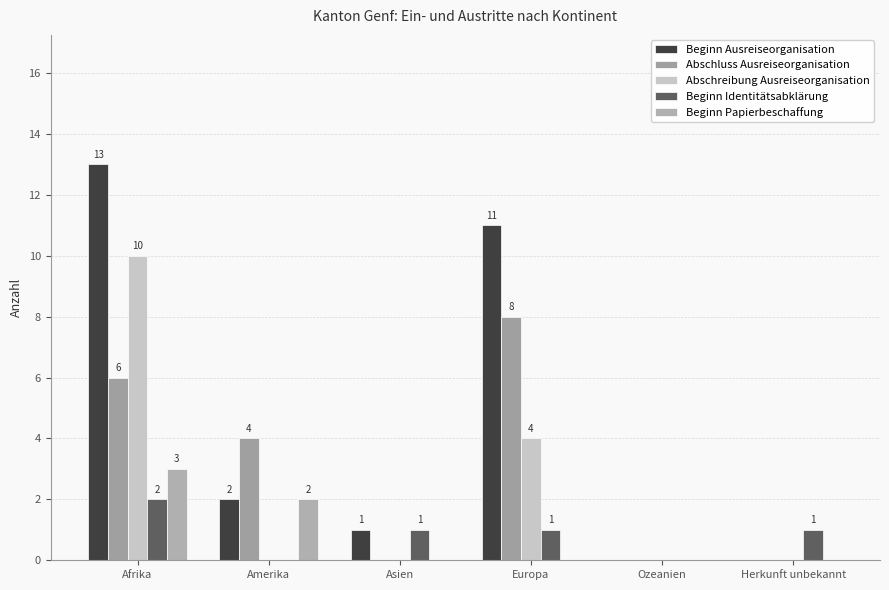

Reading left to right, what are all the values shown in this chart?

Beginn Ausreiseorganisation: Afrika=13	Amerika=2	Asien=1	Europa=11	Ozeanien=0	Herkunft unbekannt=0
Abschluss Ausreiseorganisation: Afrika=6	Amerika=4	Asien=0	Europa=8	Ozeanien=0	Herkunft unbekannt=0
Abschreibung Ausreiseorganisation: Afrika=10	Amerika=0	Asien=0	Europa=4	Ozeanien=0	Herkunft unbekannt=0
Beginn Identitätsabklärung: Afrika=2	Amerika=0	Asien=1	Europa=1	Ozeanien=0	Herkunft unbekannt=1
Beginn Papierbeschaffung: Afrika=3	Amerika=2	Asien=0	Europa=0	Ozeanien=0	Herkunft unbekannt=0